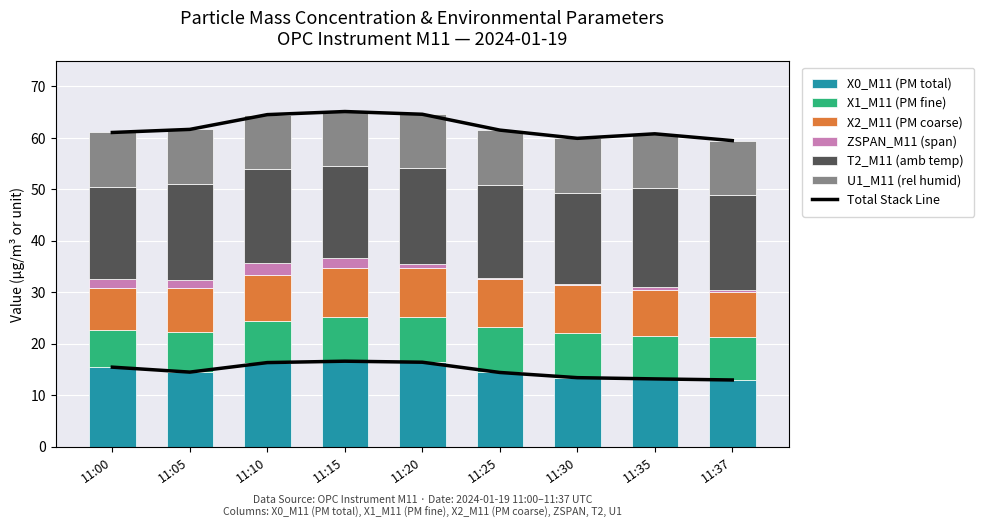

Are the bars horizontal?

No